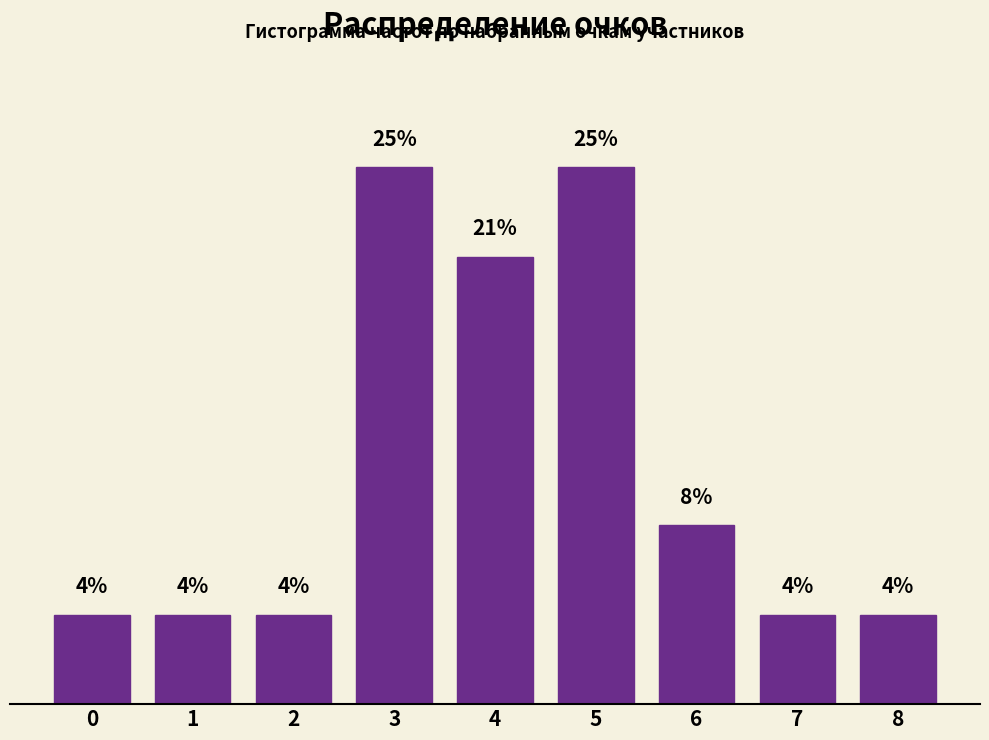

Does the chart contain any negative values?

No